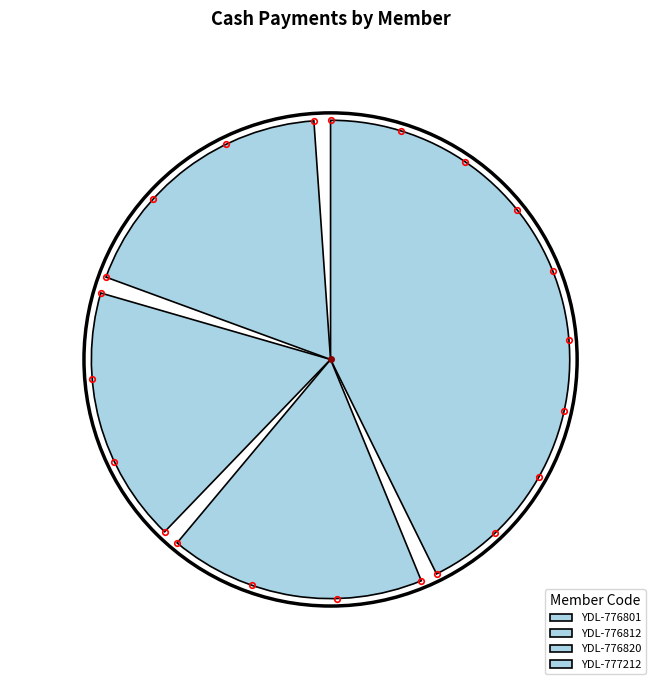

To the nearest percent, what is the combined percentage of YDL-776812 and YDL-777212?

37%